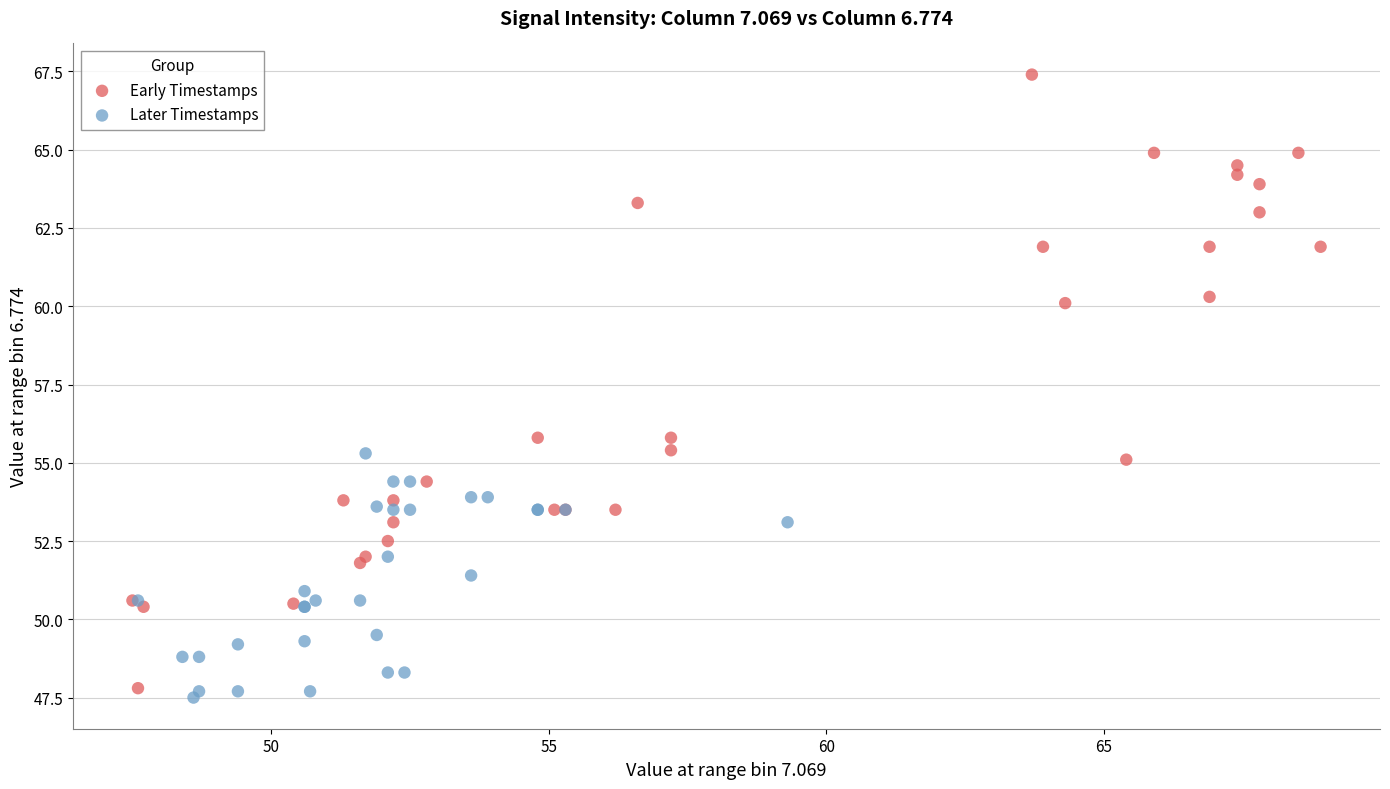

Which series contains the lowest Y value?

Later Timestamps